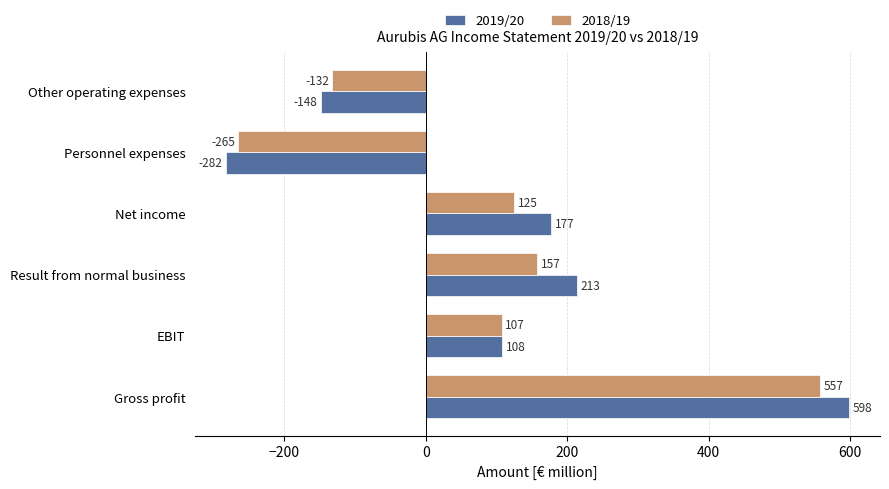

List the labels in order of 2018/19 value, largest first.

Gross profit, Result from normal business, Net income, EBIT, Other operating expenses, Personnel expenses